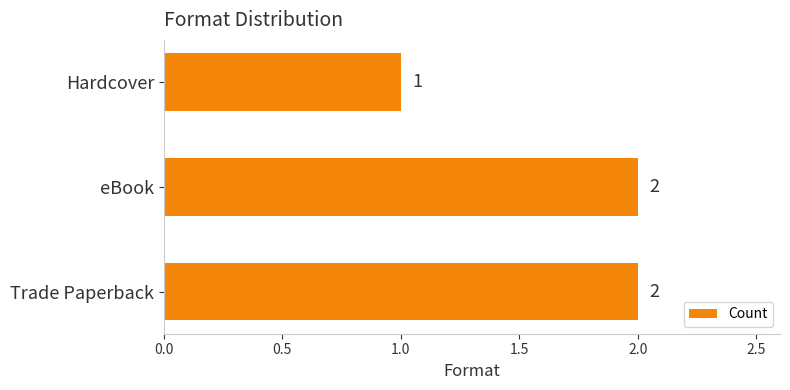

The chart shows a value of 2 at eBook. True or false?

True